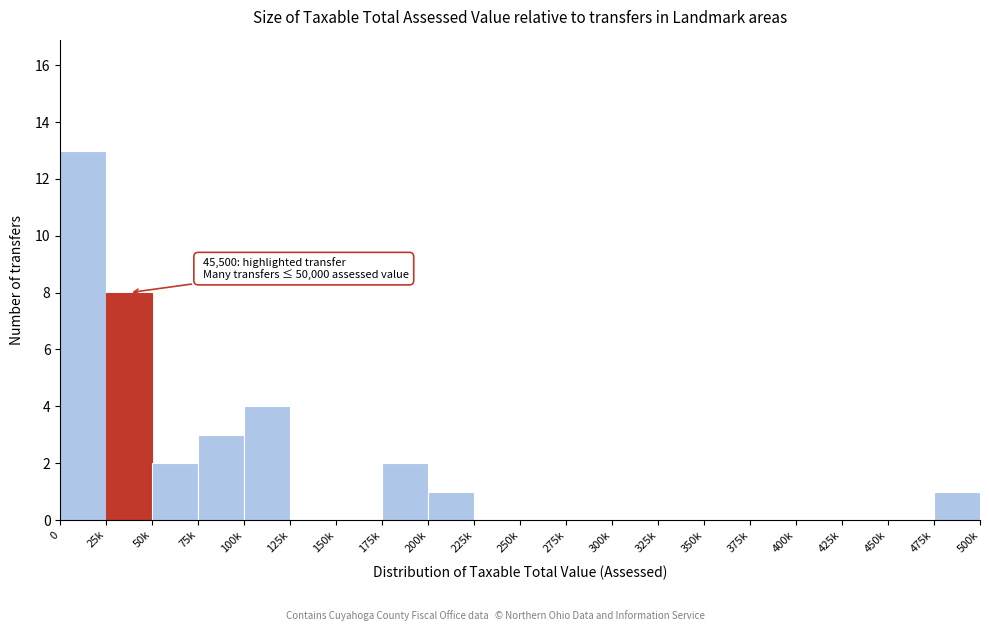

Reading left to right, extract all data points from this chart.

0=13	25k=8	50k=2	75k=3	100k=4	125k=0	150k=0	175k=2	200k=1	225k=0	250k=0	275k=0	300k=0	325k=0	350k=0	375k=0	400k=0	425k=0	450k=0	475k=1